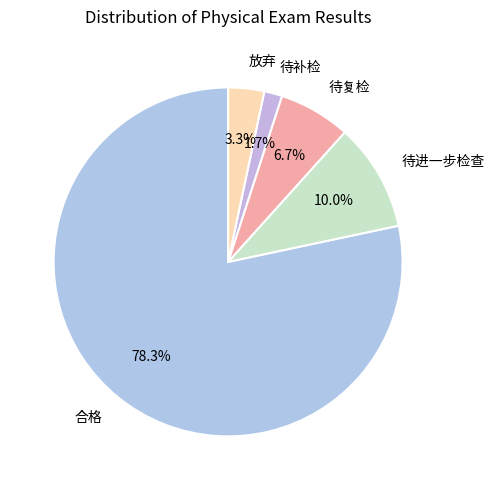

What portion of the pie excludes 放弃?

96.7%